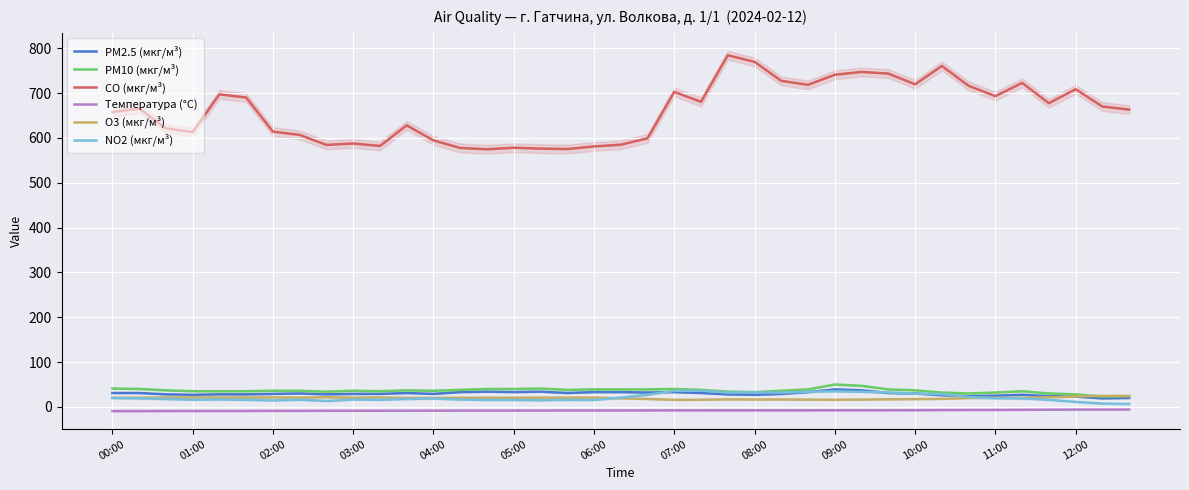

What is the value of the Температура (°C) point at the 31st from the left?

-7.3